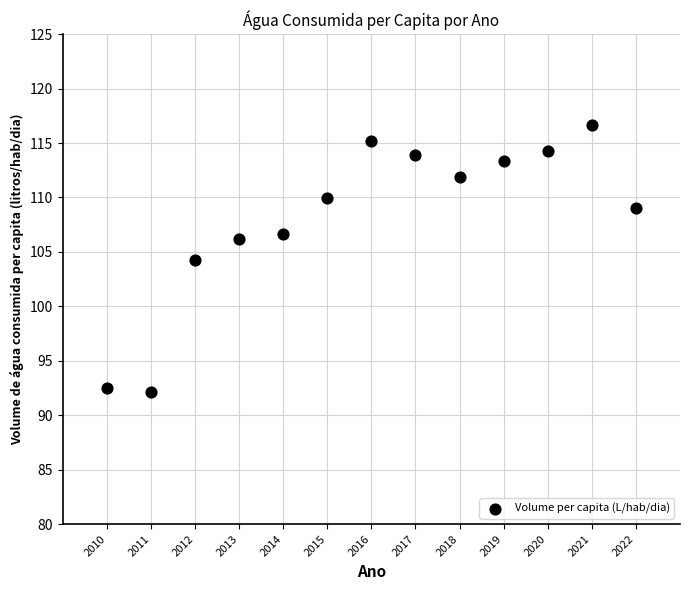

What is the range of X values (max minus min)?

12.0